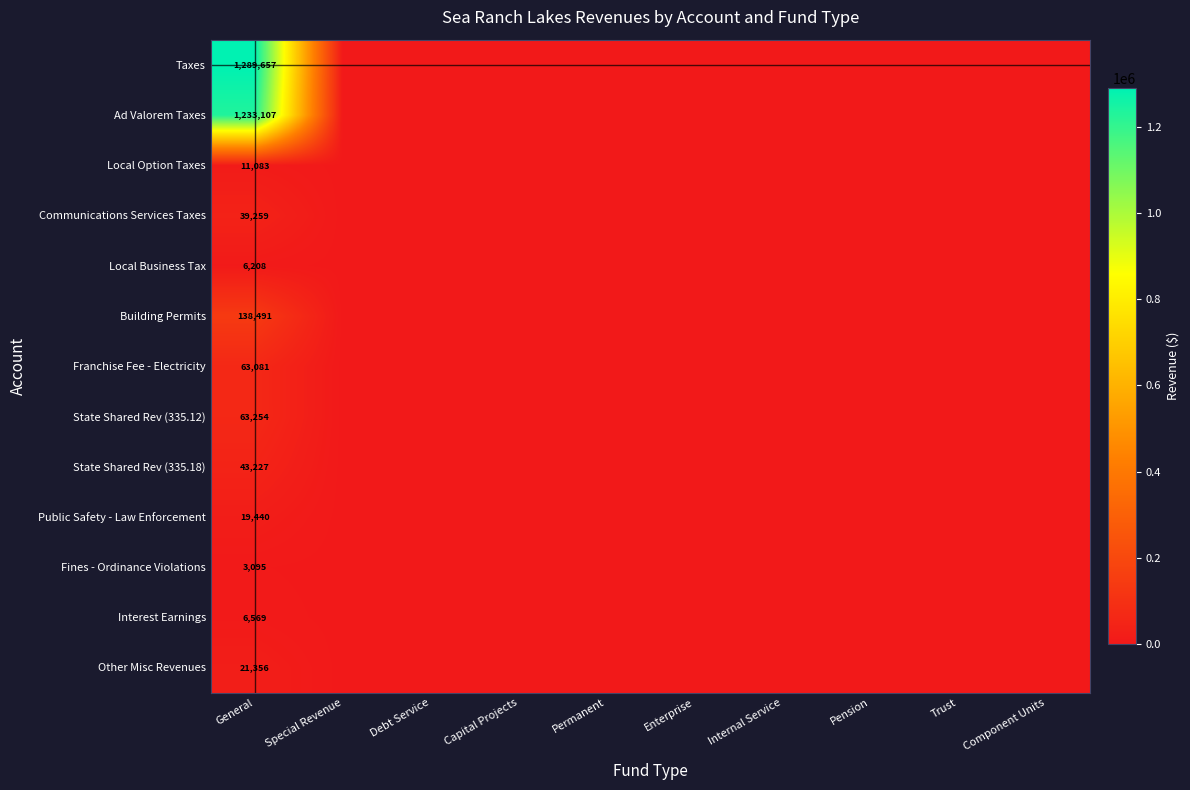

What is the difference between the highest and lowest values at General?

1286562